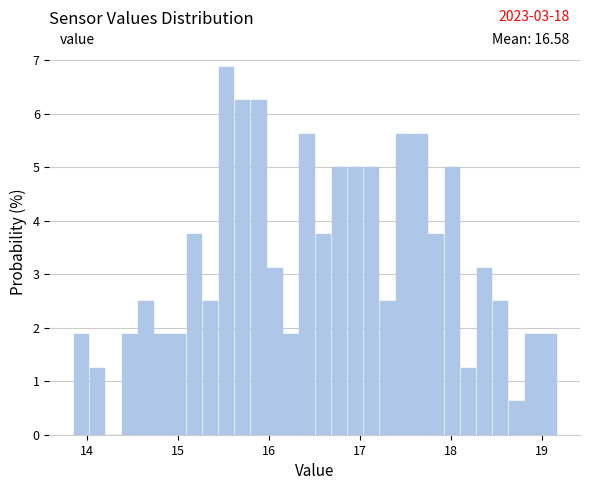

Around what value on the x-axis is the tallest bar? Give the approximate position of its centre, as read against the axis.

15.5